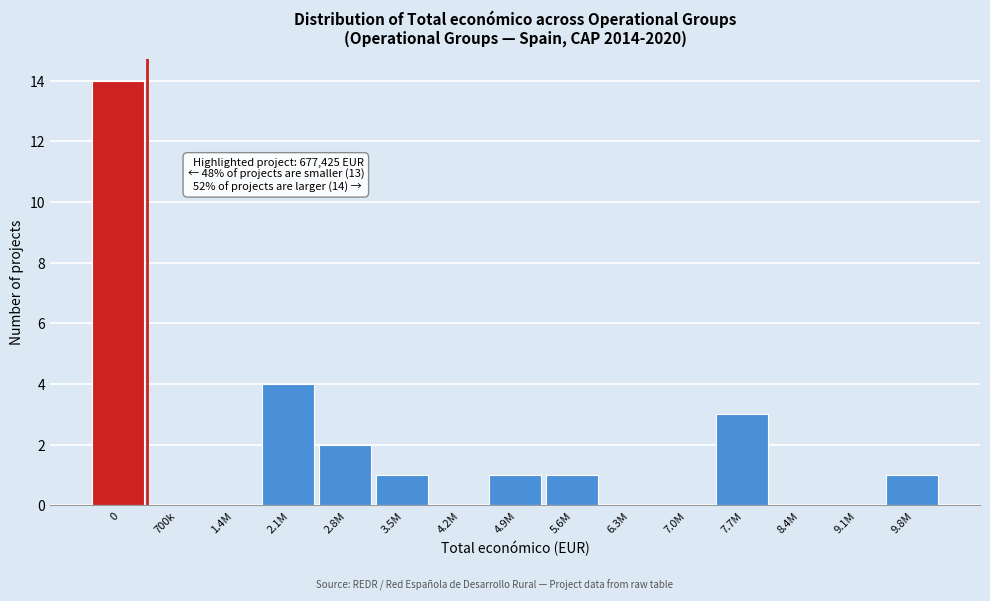

Reading left to right, what are all the values shown in this chart?

0=14	700k=0	1.4M=0	2.1M=4	2.8M=2	3.5M=1	4.2M=0	4.9M=1	5.6M=1	6.3M=0	7.0M=0	7.7M=3	8.4M=0	9.1M=0	9.8M=1